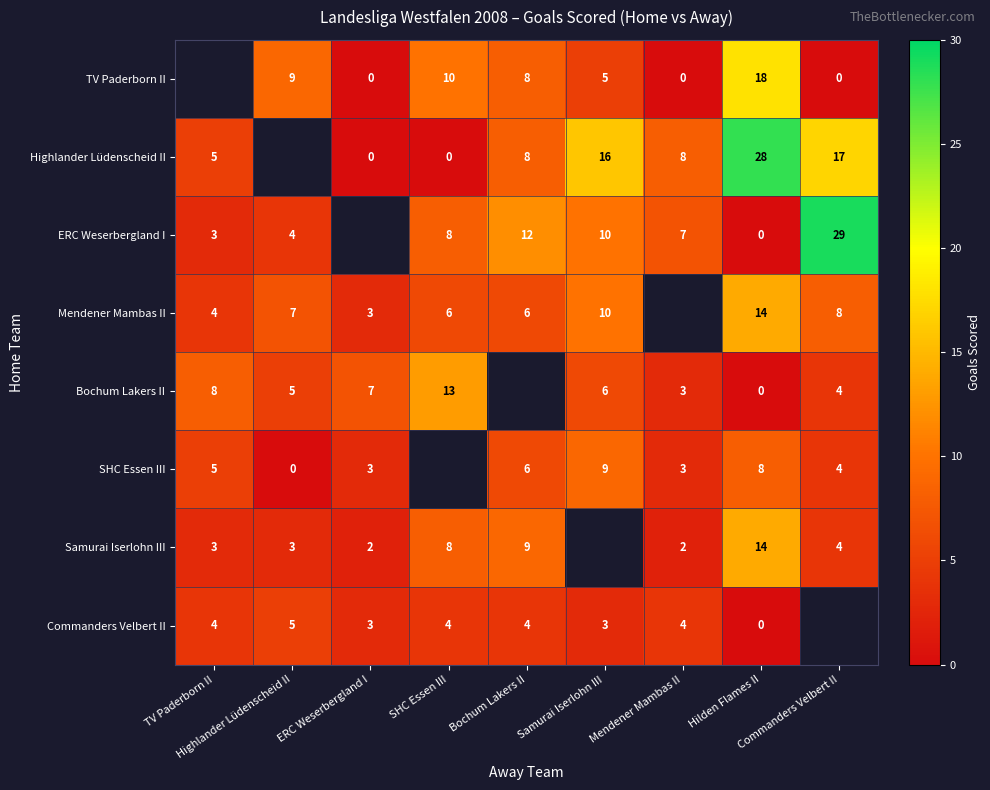

Where does the ERC Weserbergland I series first go above 7?

SHC Essen III